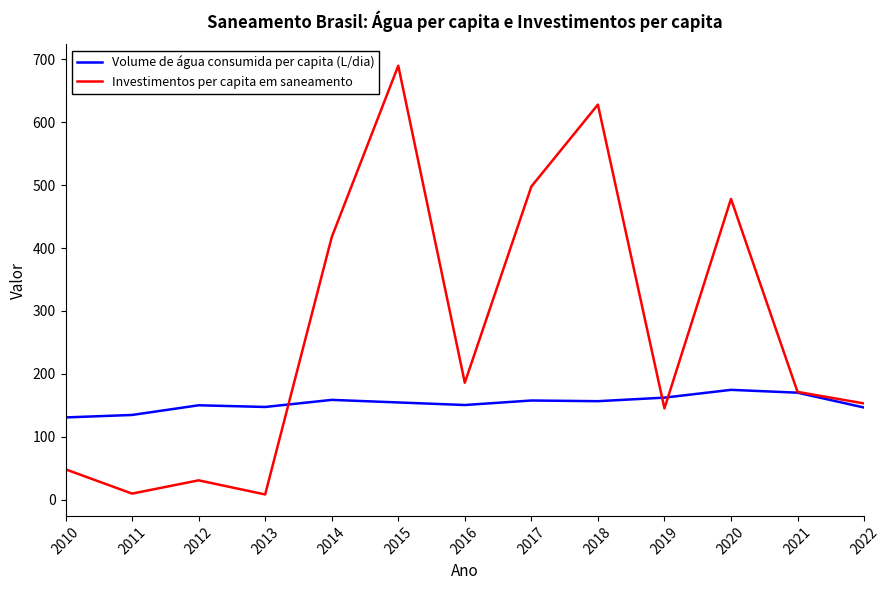

True or false: Investimentos per capita em saneamento has a value of 48.2 at 2010.

True